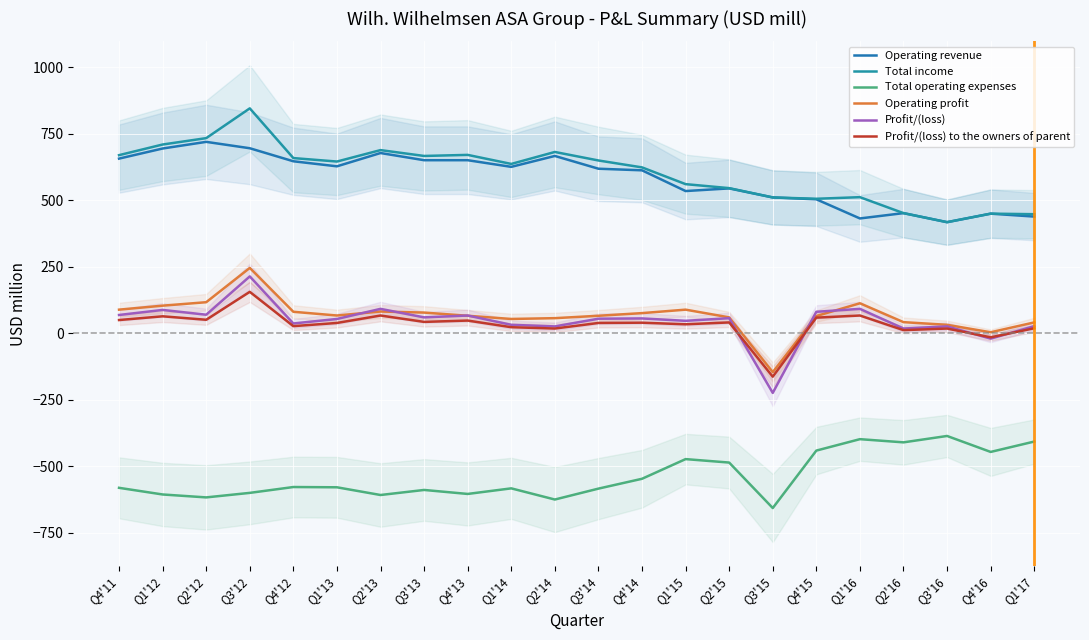

Which series has the largest range (max minus min)?

Profit/(loss)